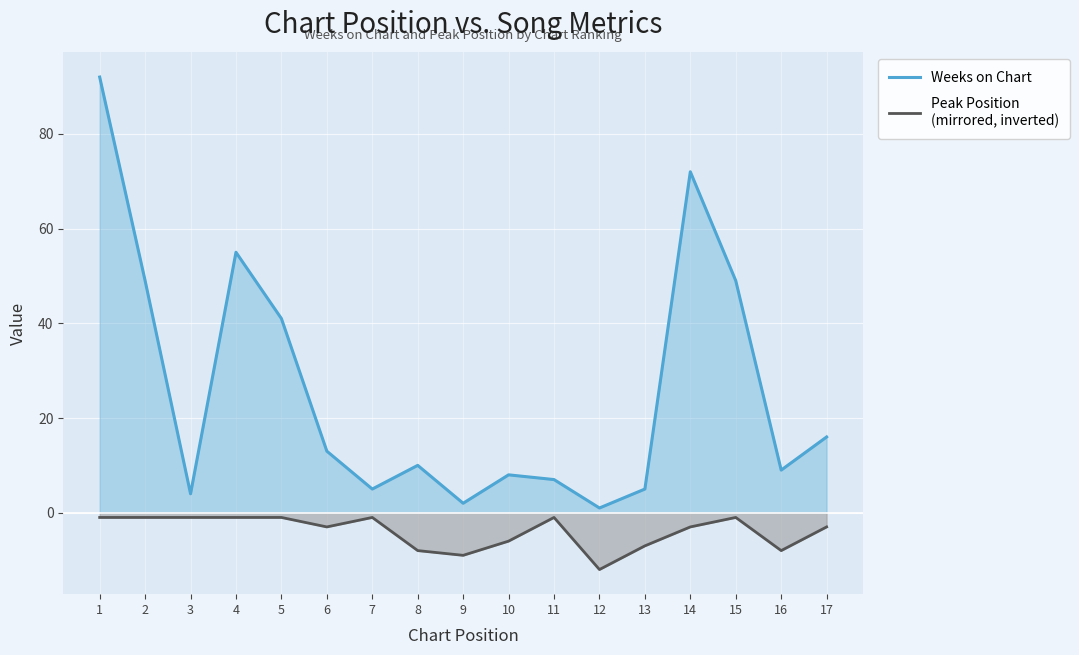

List the series in order of their peak value, highest first.

Weeks on Chart, Peak Position
(mirrored, inverted)